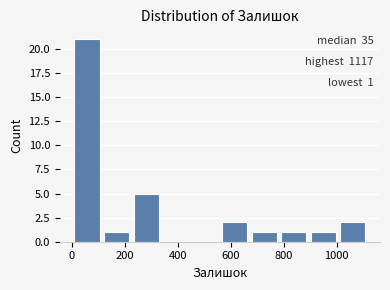

Over which range of the x-axis is the bar tallest?

0 to 120